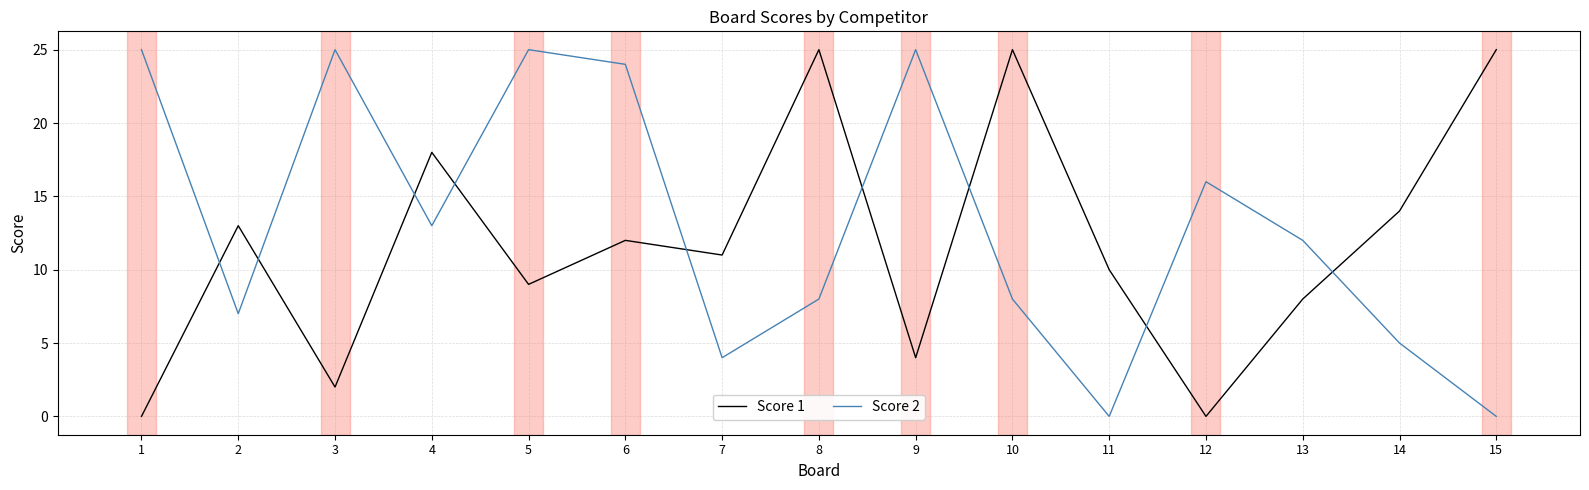

What is the spread (max minus min) of values at 5?

16